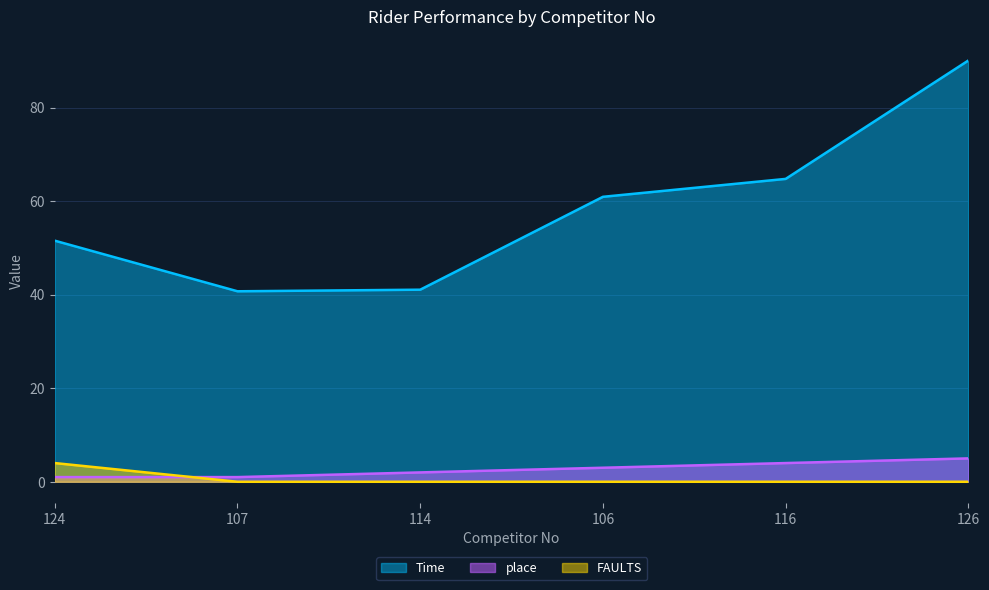

What is the label of the 1st point from the left?

124